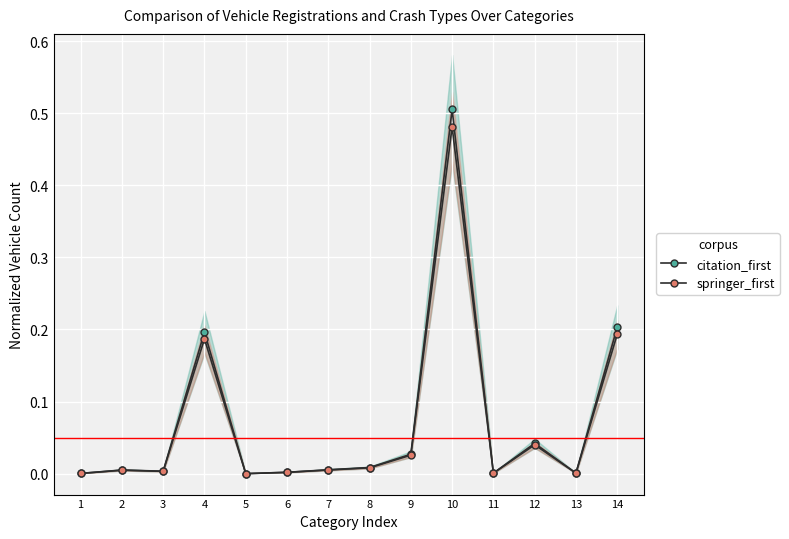

Reading right to left, list all the values displayed in this chart.

citation_first: 14=0.2	13=0.0	12=0.0	11=0.0	10=0.5	9=0.0	8=0.0	7=0.0	6=0.0	5=0.0	4=0.2	3=0.0	2=0.0	1=0.0
springer_first: 14=0.2	13=0.0	12=0.0	11=0.0	10=0.5	9=0.0	8=0.0	7=0.0	6=0.0	5=0.0	4=0.2	3=0.0	2=0.0	1=0.0